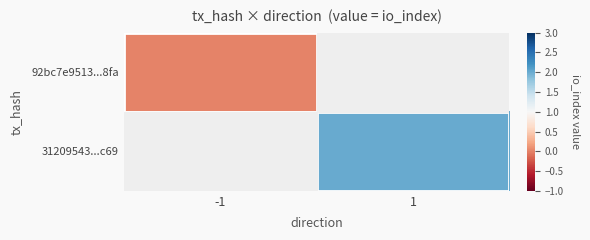

At -1, list the series in order from smallest to largest.

92bc7e9513...8fa, 31209543...c69